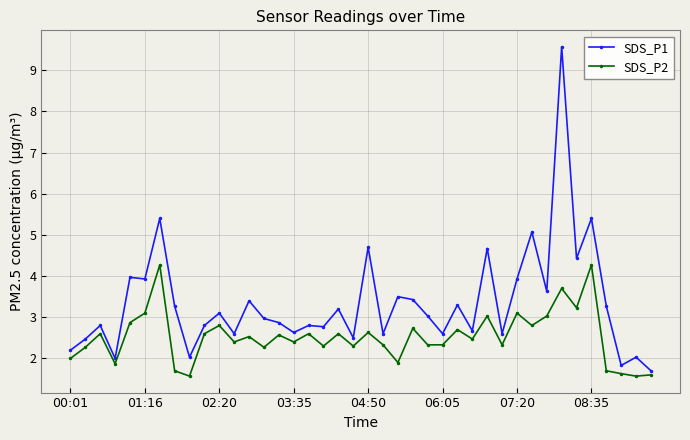

How many distinct data groups are displayed?

2